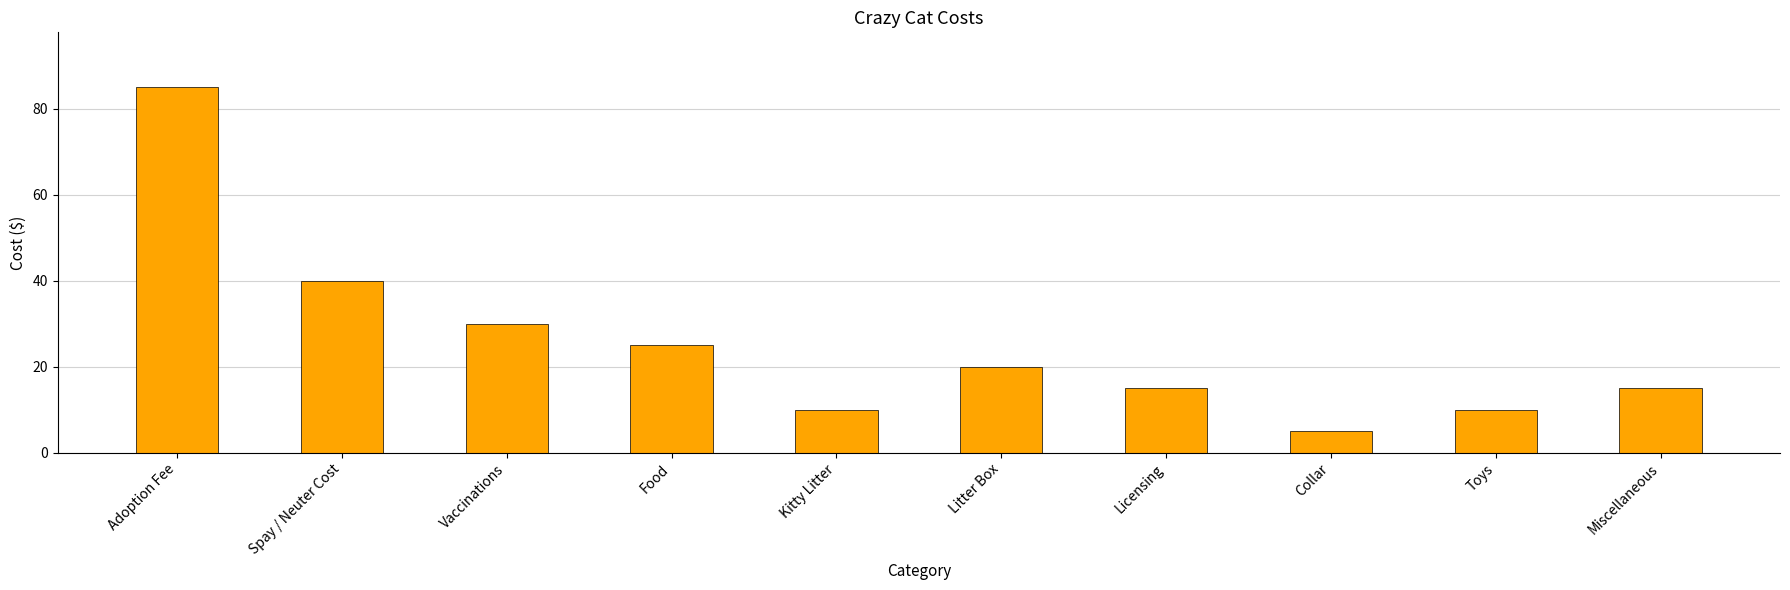

What is the label of the 8th bar from the left?

Collar